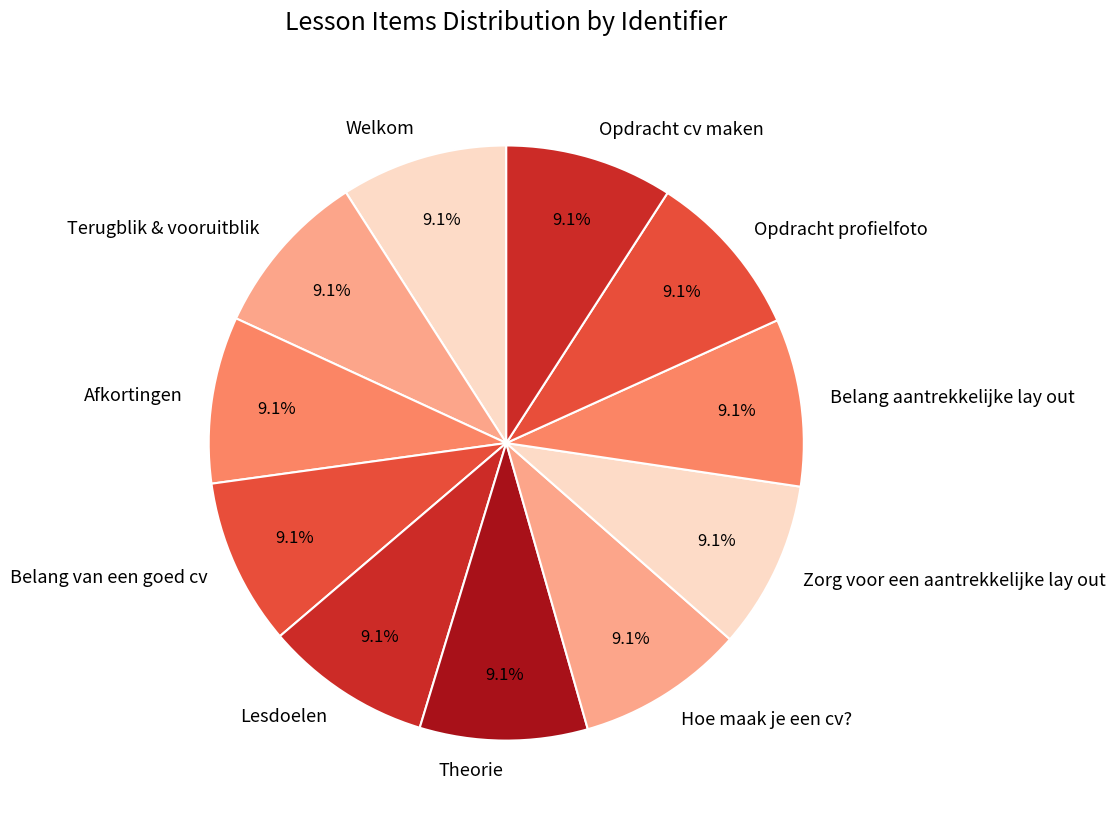

To the nearest percent, what percentage of the pie is Zorg voor een aantrekkelijke lay out?

9%